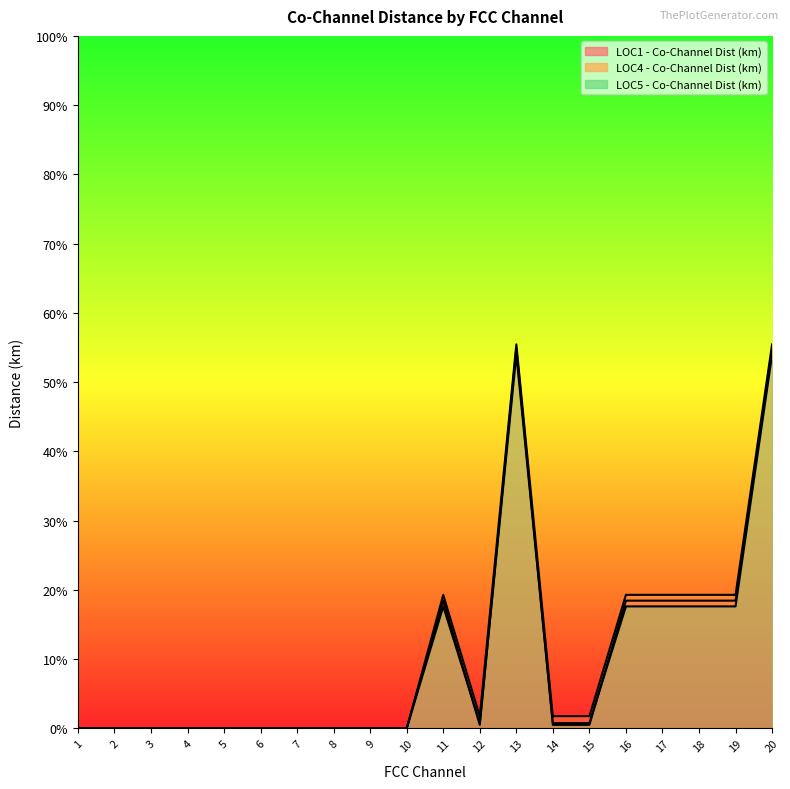

At 2, list the series in order from smallest to largest.

LOC1 - Co-Channel Dist (km), LOC4 - Co-Channel Dist (km), LOC5 - Co-Channel Dist (km)